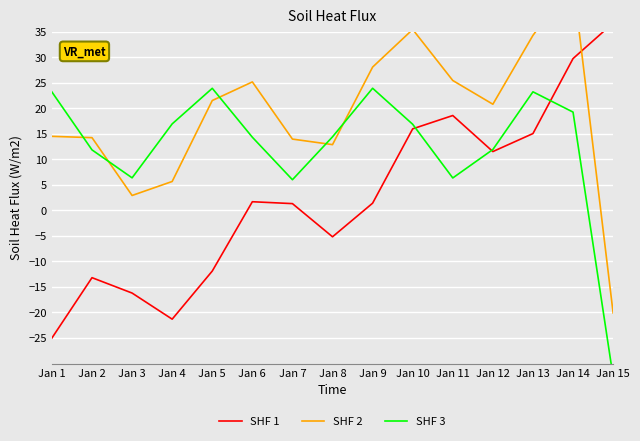

At which category does SHF 3 reach its first local peak?

Jan 5